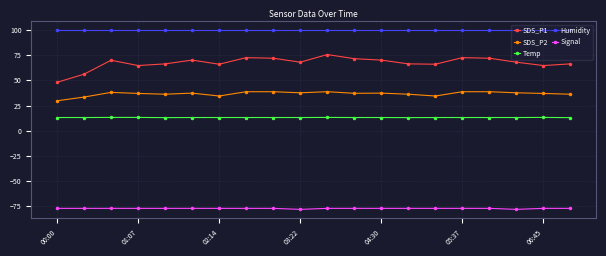

Which series has the widest spread of values?

SDS_P1